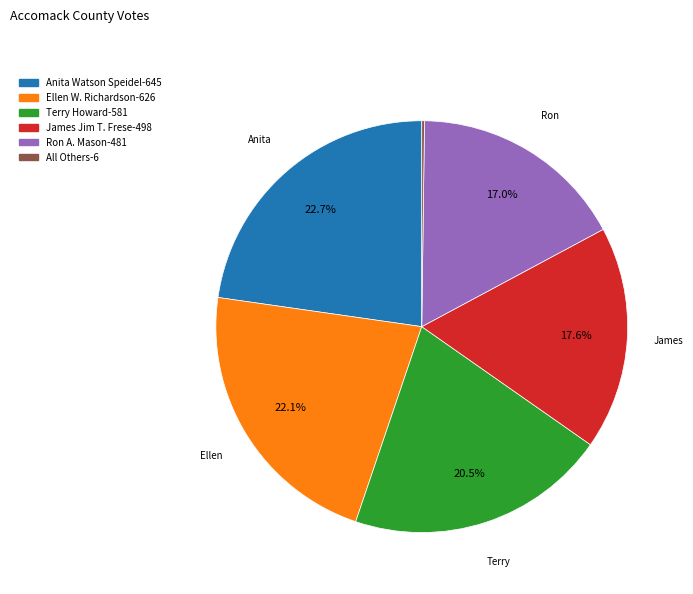

Which slice is the largest?

Anita Watson Speidel